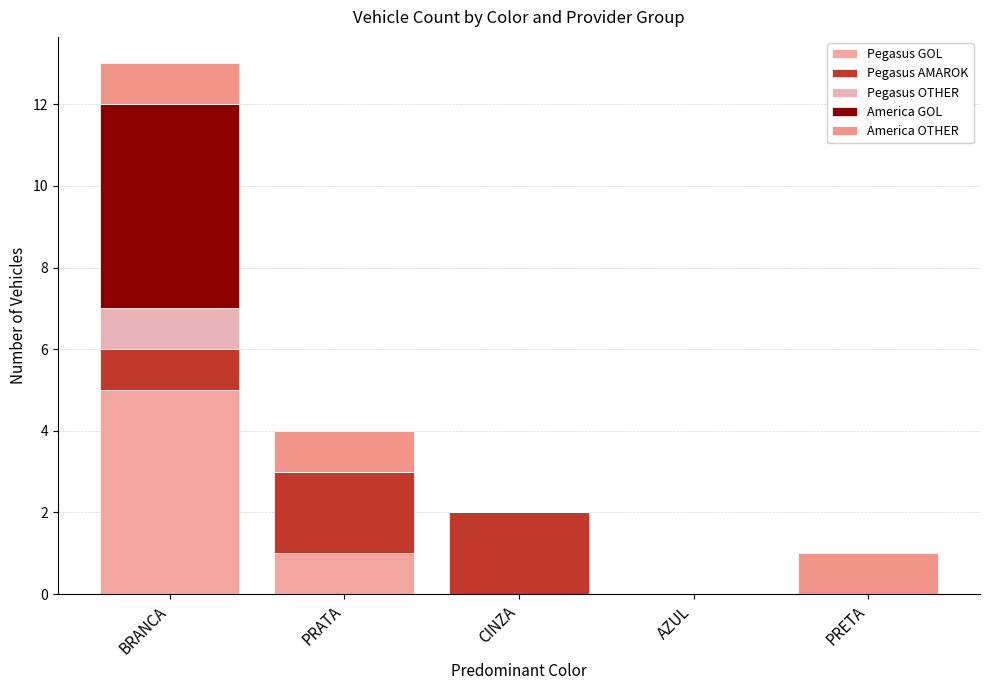

Rank the series at BRANCA from lowest to highest value.

Pegasus AMAROK, Pegasus OTHER, America OTHER, Pegasus GOL, America GOL